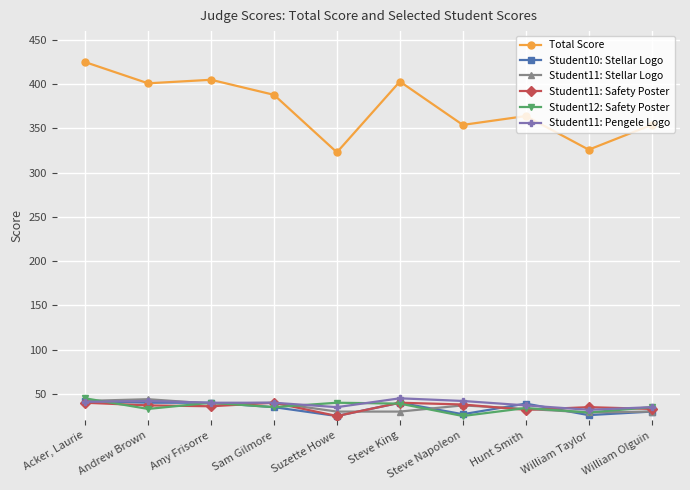

True or false: Student11: Pengele Logo has more than 0 points higher than both neighbors.

True